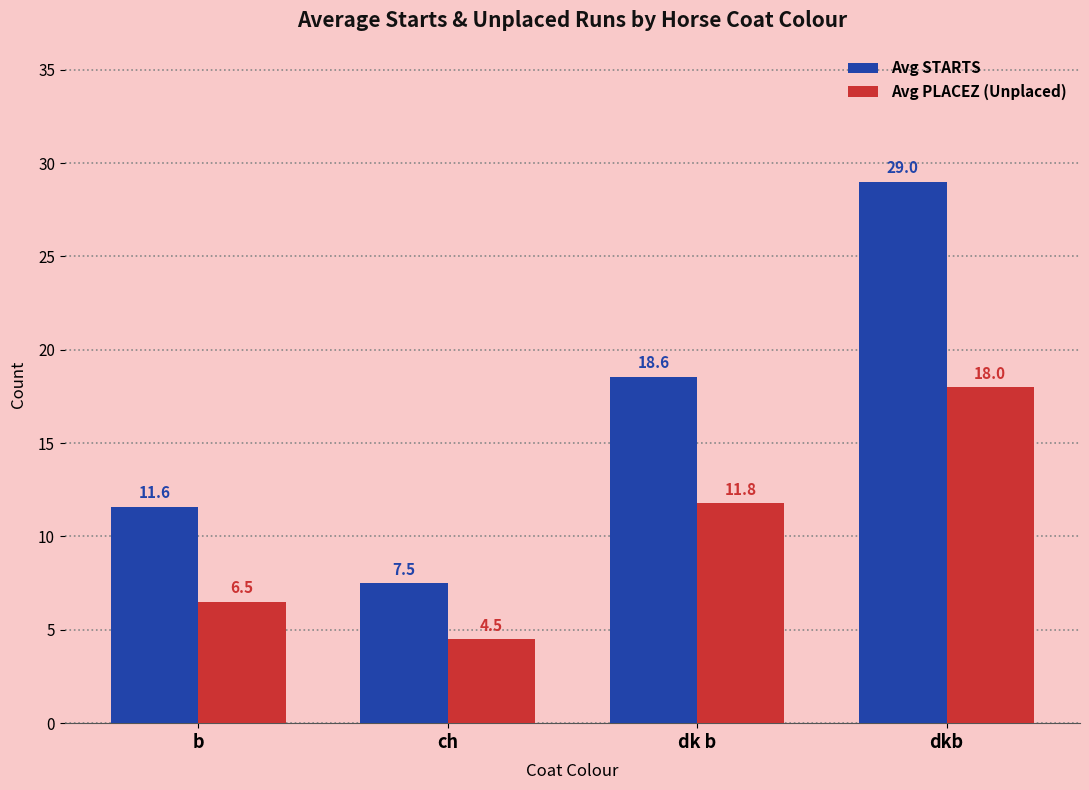

What is the spread (max minus min) of values at ch?

3.0